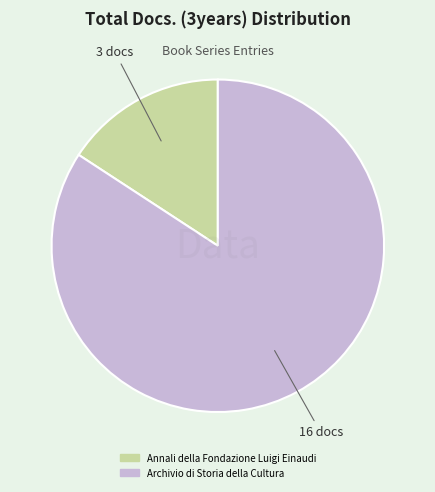

Is Archivio di Storia della Cultura the majority of the pie?

Yes